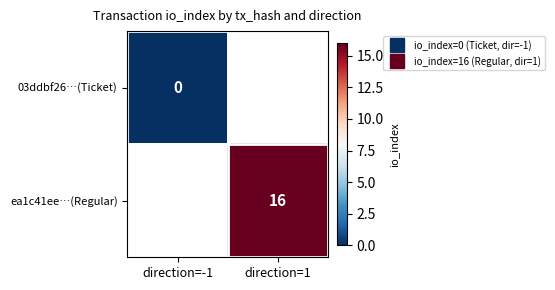

At how many categories does at least one series exceed 15?

1